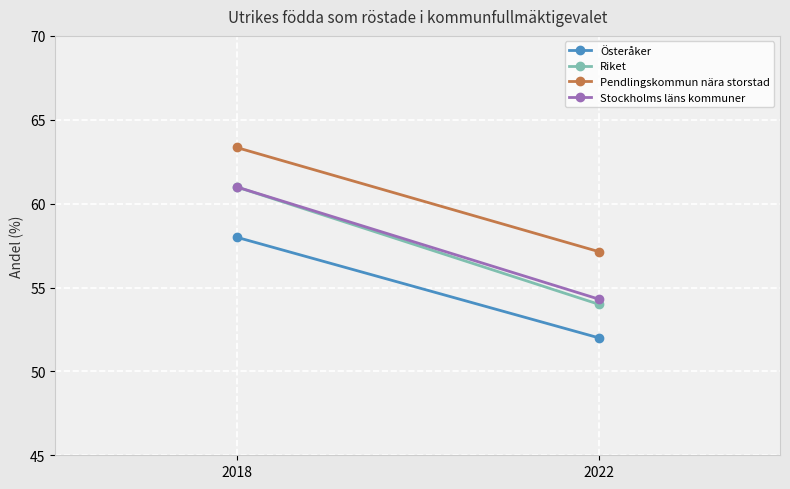

What is the difference between the maximum and minimum values in the Österåker series?

6.0